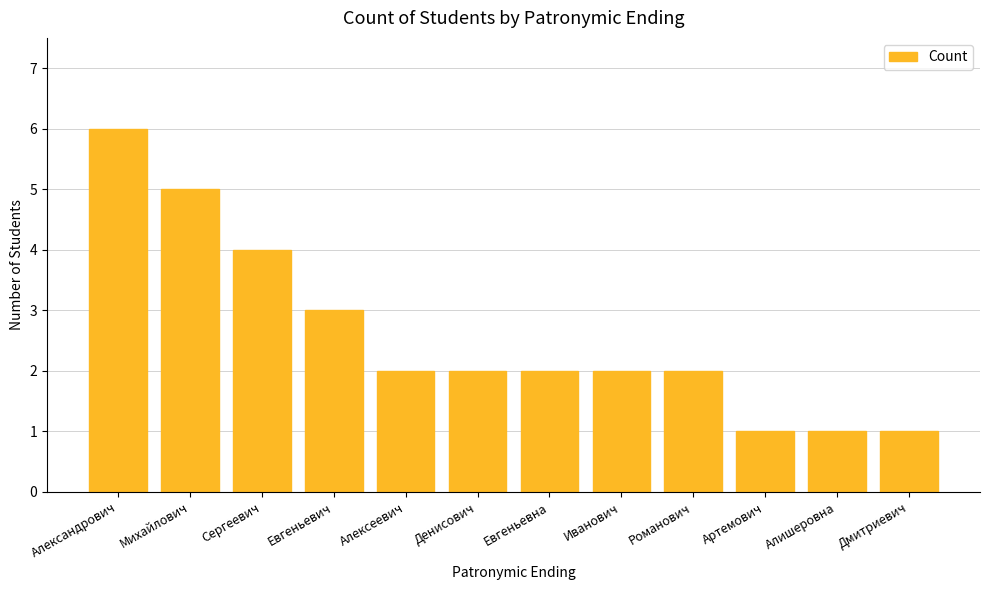

How many values are between 2 and 4?

7